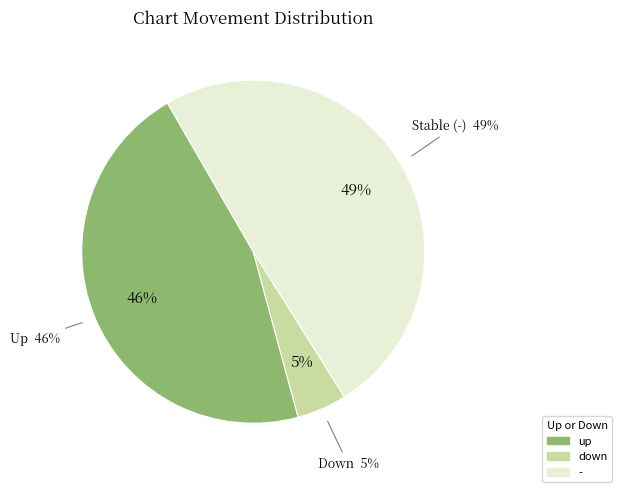

What is the largest slice in the pie chart?

-